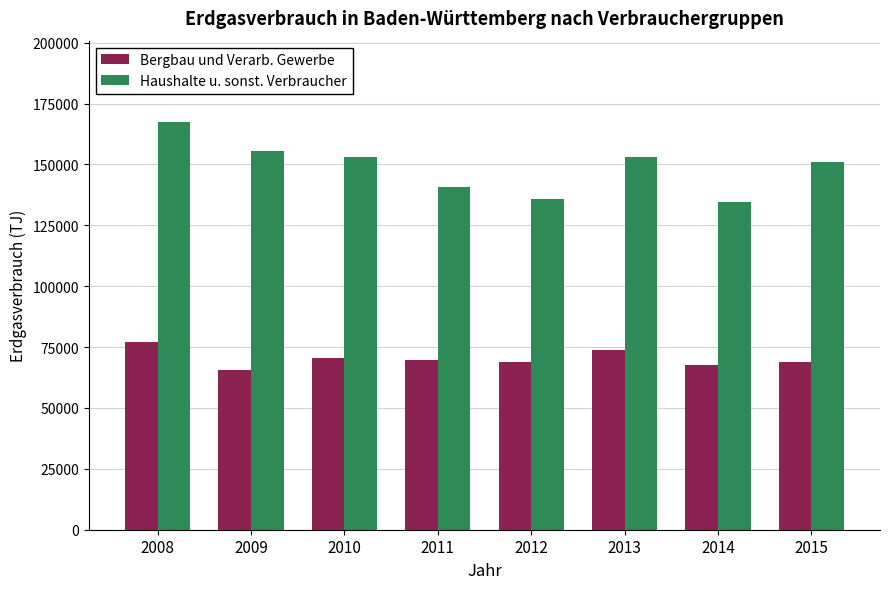

What is the difference between the Bergbau und Verarb. Gewerbe values at 2011 and 2013?

4125.6